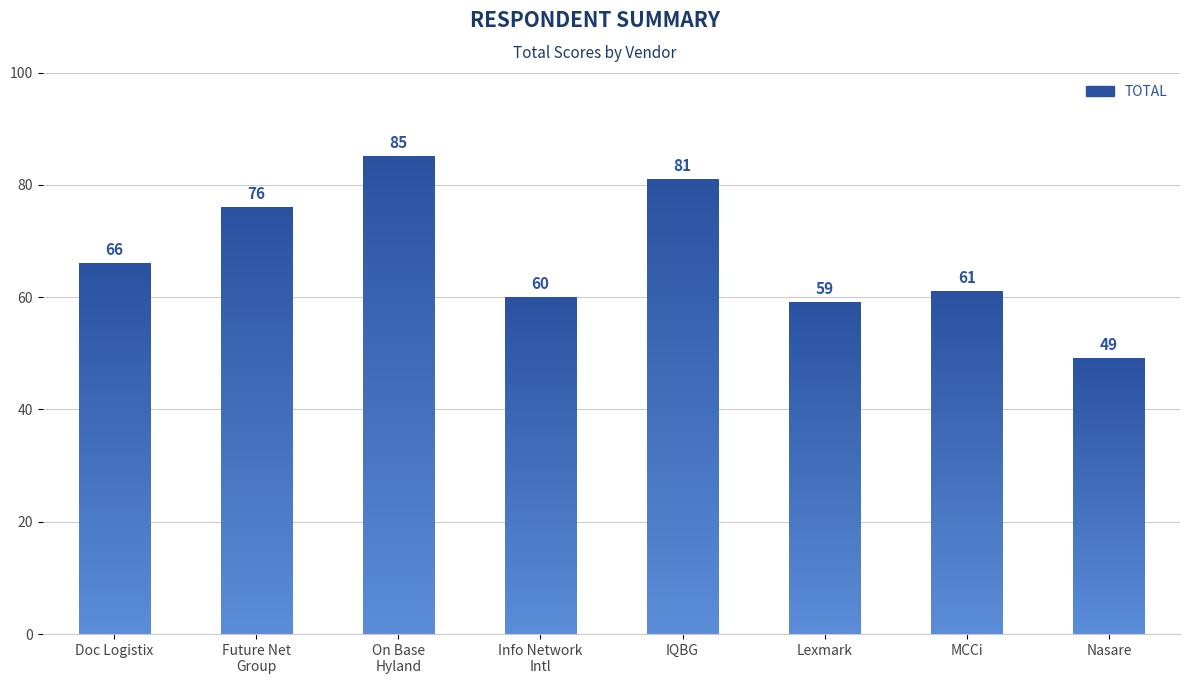

True or false: the data shows 98 at Doc Logistix.

False